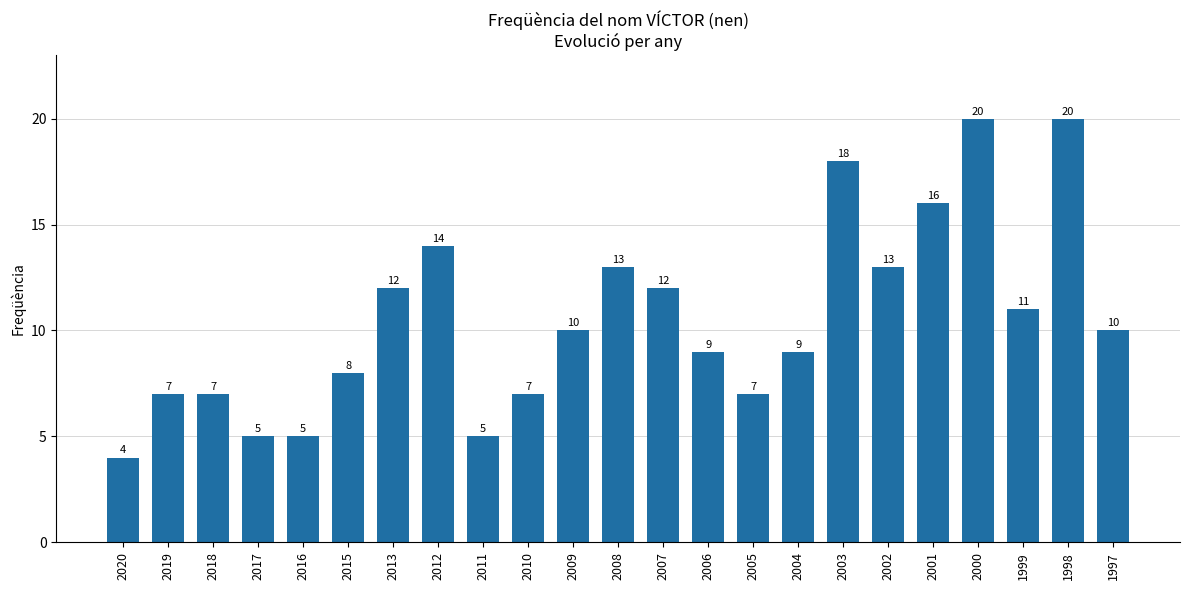

What is the change in value from 2013 to 2009?

-2